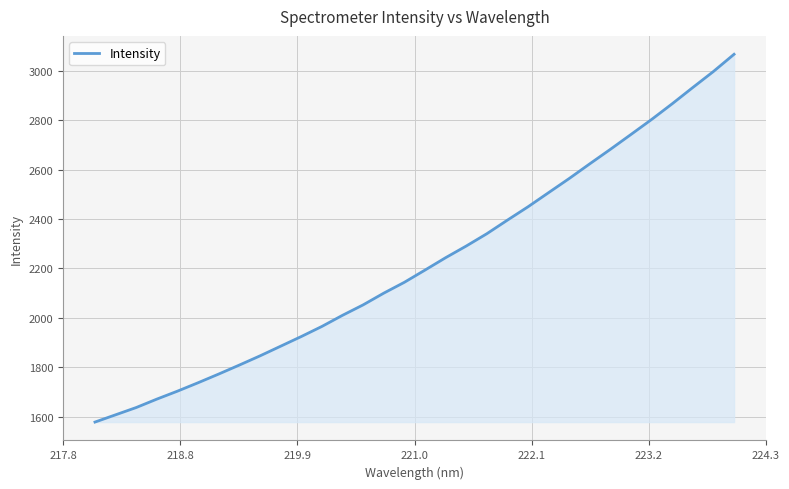

What is the smallest value displayed?

1577.8